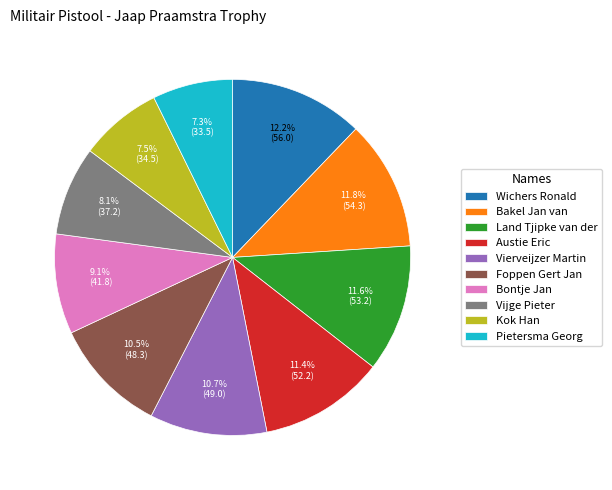

To the nearest percent, what portion does Vijge Pieter represent?

8%